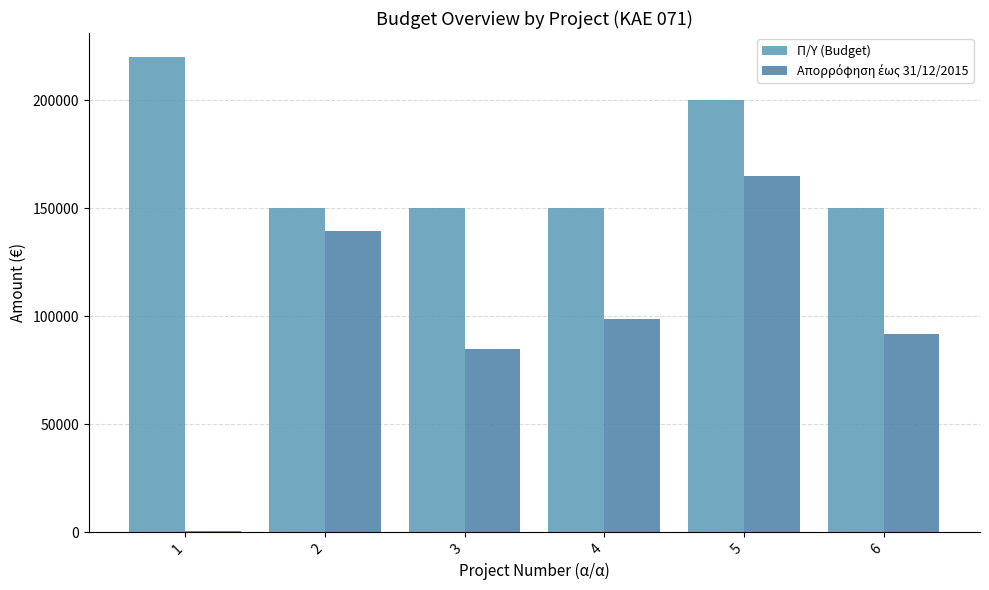

What is the average value of the Απορρόφηση έως 31/12/2015 series?

96688.3